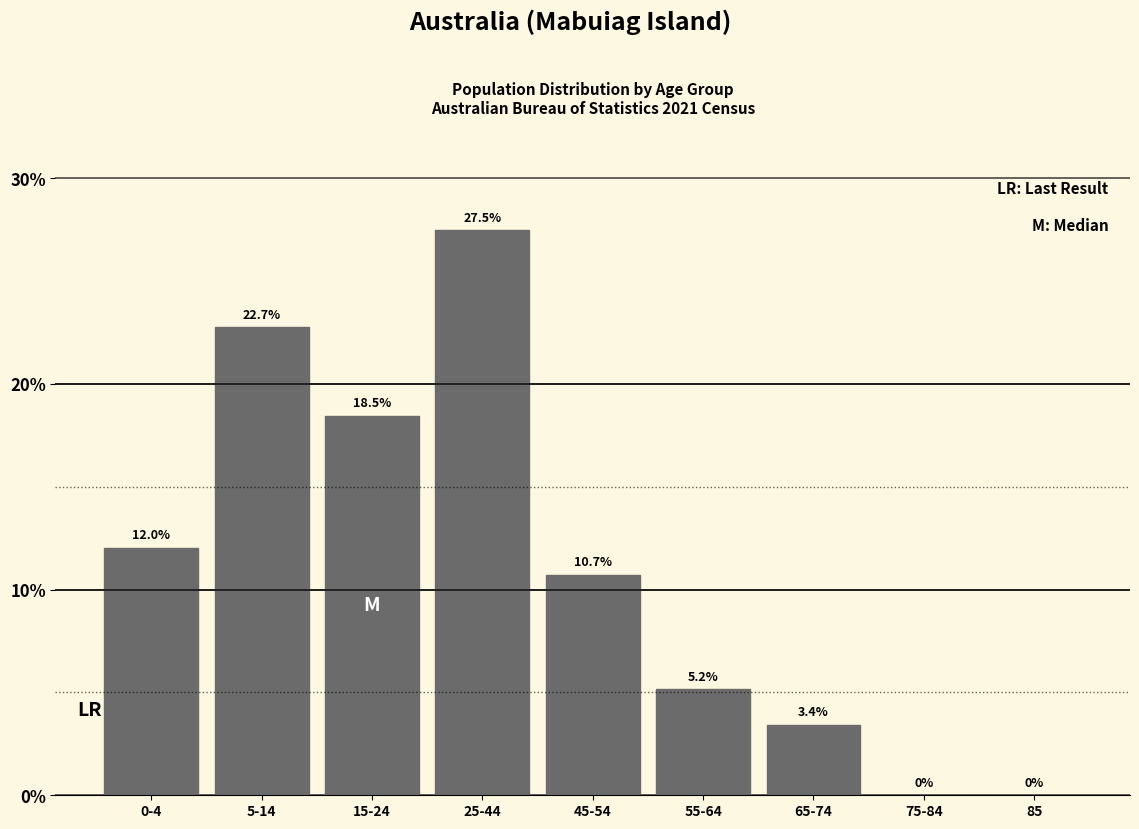

Reading left to right, list all the values displayed in this chart.

0-4=12.0	5-14=22.7	15-24=18.5	25-44=27.5	45-54=10.7	55-64=5.2	65-74=3.4	75-84=0.0	85=0.0